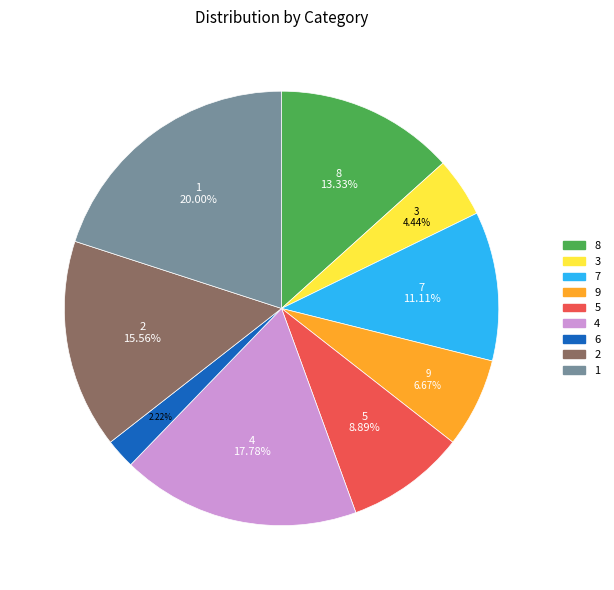

The 9 slice represents 7% of the pie. True or false?

True